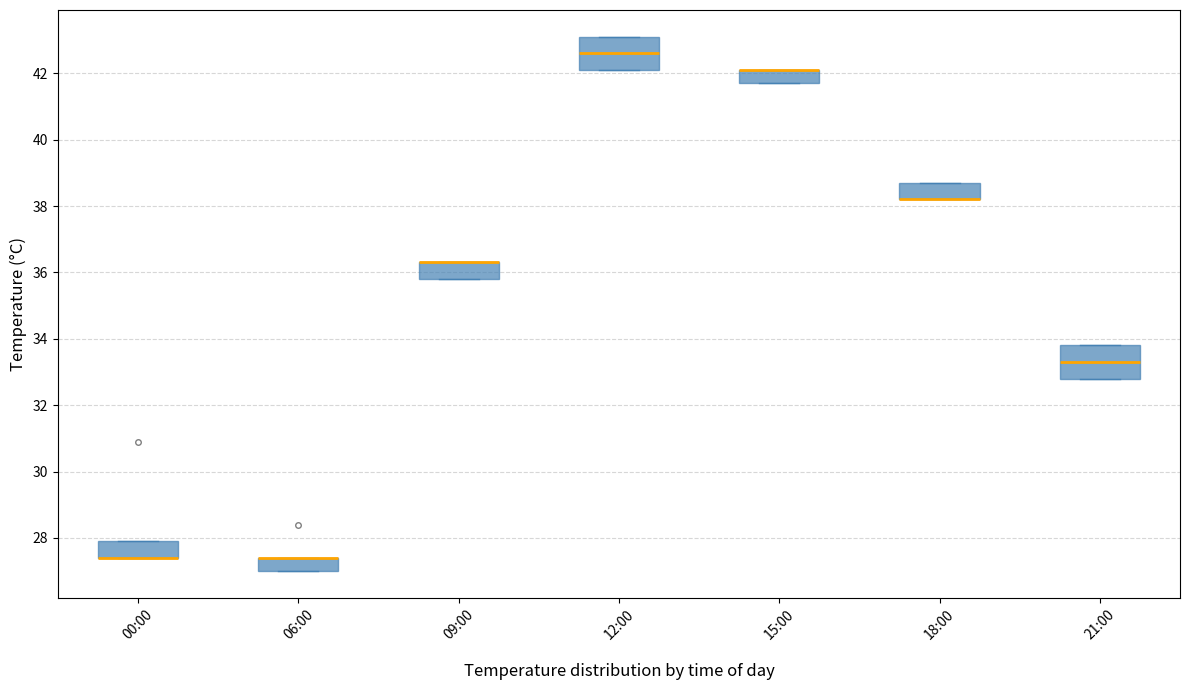

Where is the upper edge of the box for 12:00 on the y-axis? The values are not printed on the chart, so give them approximately, as read against the axis.

43.2